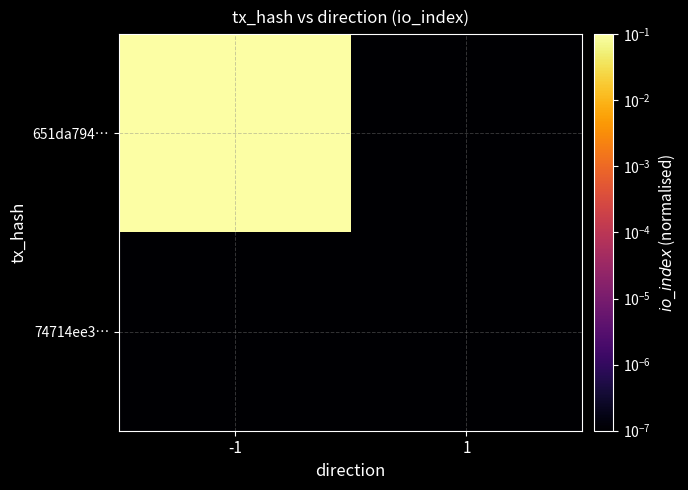

List the series in order of their overall mean, lowest first.

74714ee3…, 651da794…